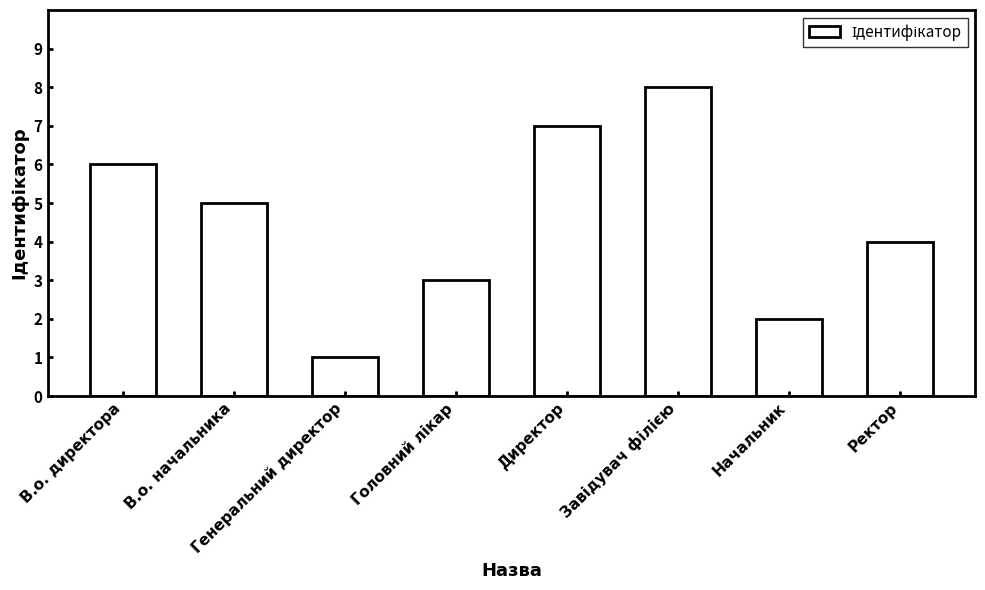

True or false: the data shows 1 at Генеральний директор.

True